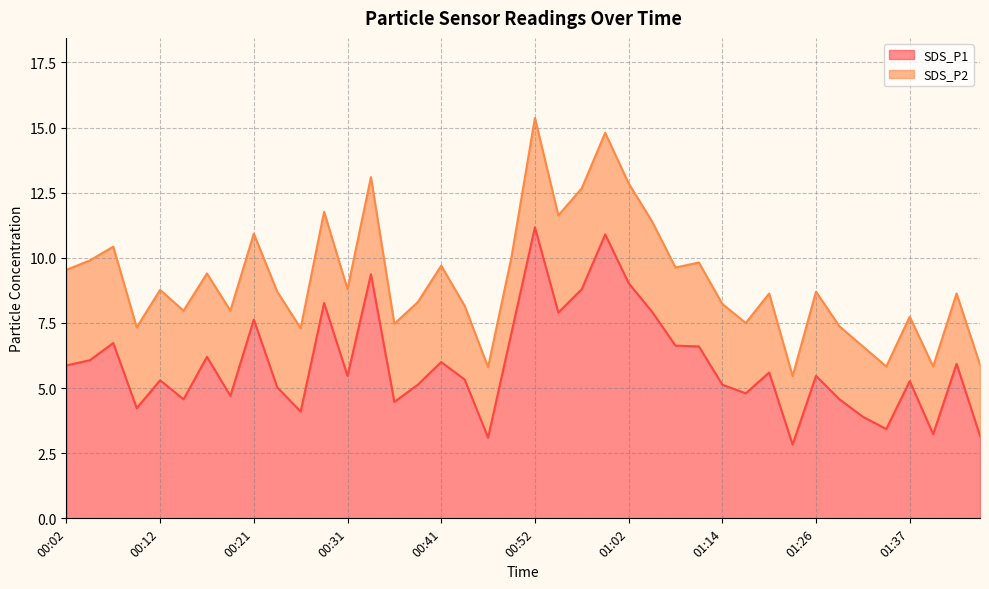

Does the chart display data point markers on the line(s)?

No